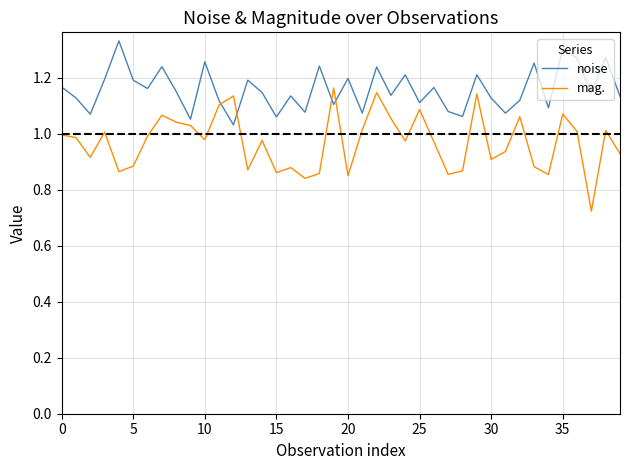

How many intersections are there between noise and mag.?

4